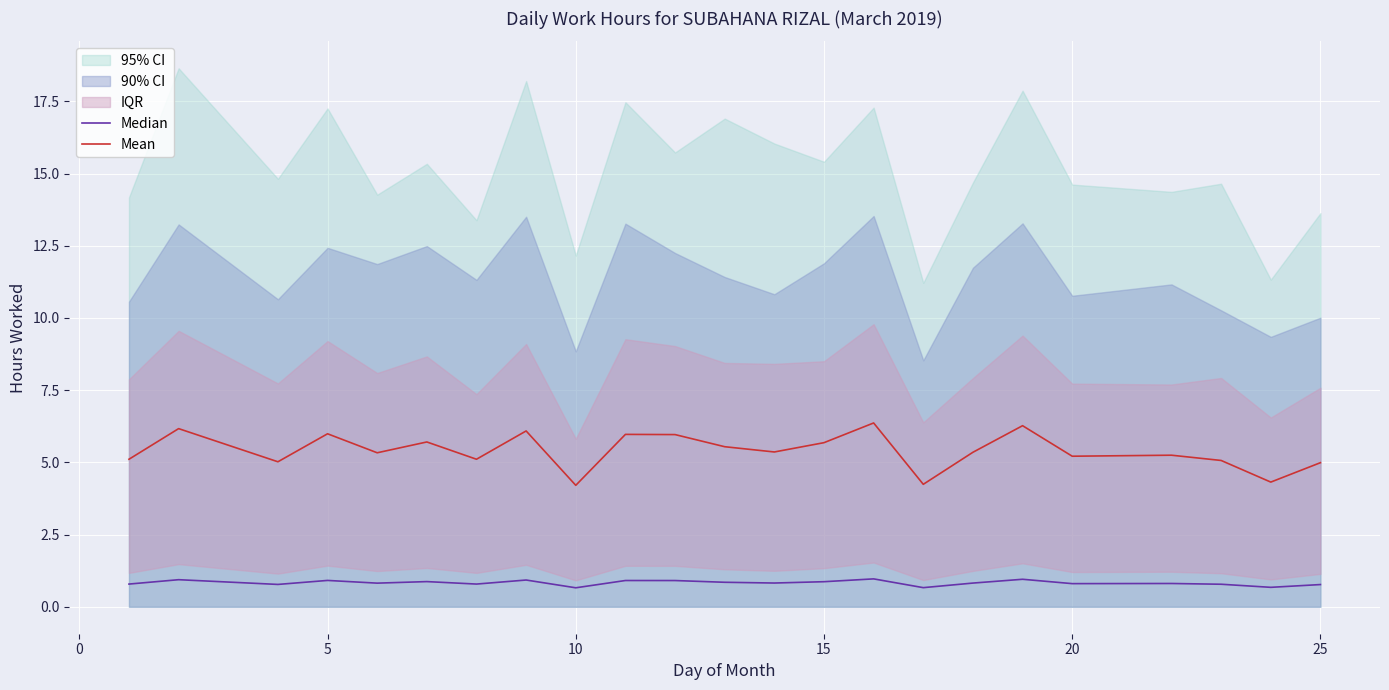

What is the highest value of the Mean series?

6.4